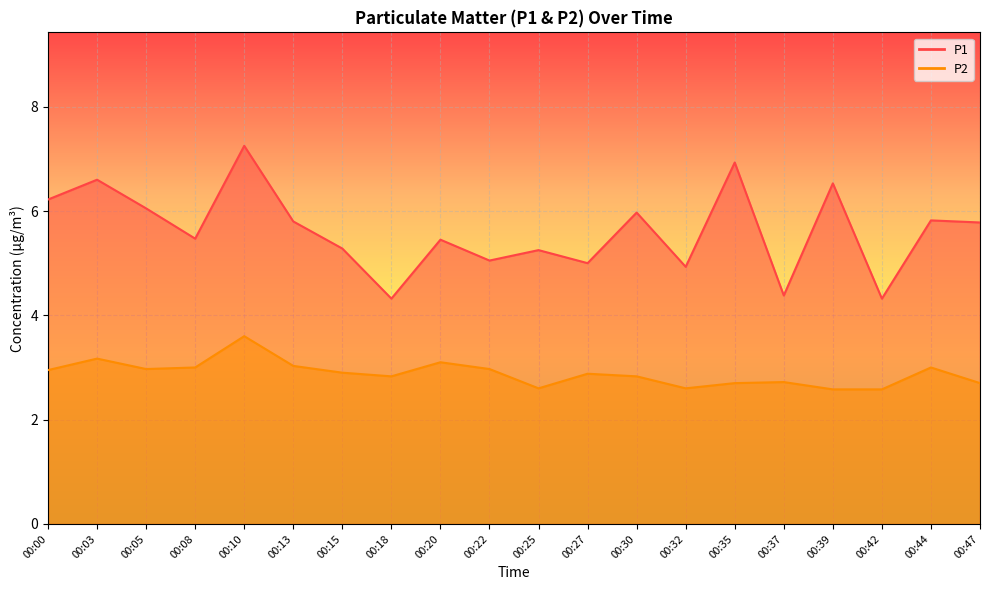

Reading right to left, list all the values displayed in this chart.

P1: 00:47=5.8	00:44=5.8	00:42=4.3	00:39=6.5	00:37=4.4	00:35=6.9	00:32=4.9	00:30=6.0	00:27=5.0	00:25=5.2	00:22=5.0	00:20=5.5	00:18=4.3	00:15=5.3	00:13=5.8	00:10=7.2	00:08=5.5	00:05=6.0	00:03=6.6	00:00=6.2
P2: 00:47=2.7	00:44=3.0	00:42=2.6	00:39=2.6	00:37=2.7	00:35=2.7	00:32=2.6	00:30=2.8	00:27=2.9	00:25=2.6	00:22=3.0	00:20=3.1	00:18=2.8	00:15=2.9	00:13=3.0	00:10=3.6	00:08=3.0	00:05=3.0	00:03=3.2	00:00=3.0